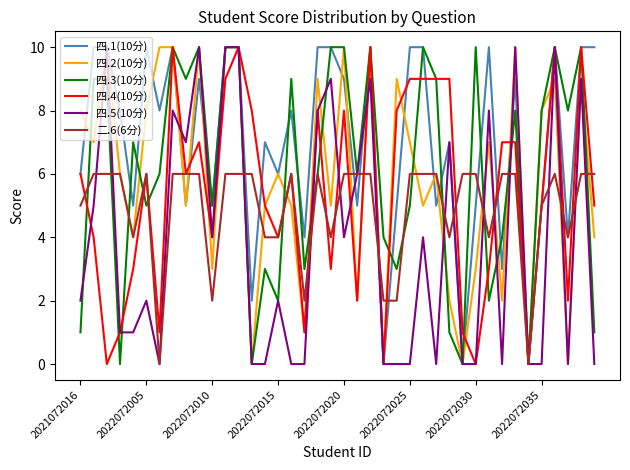

How many categories are shown in the chart?

40